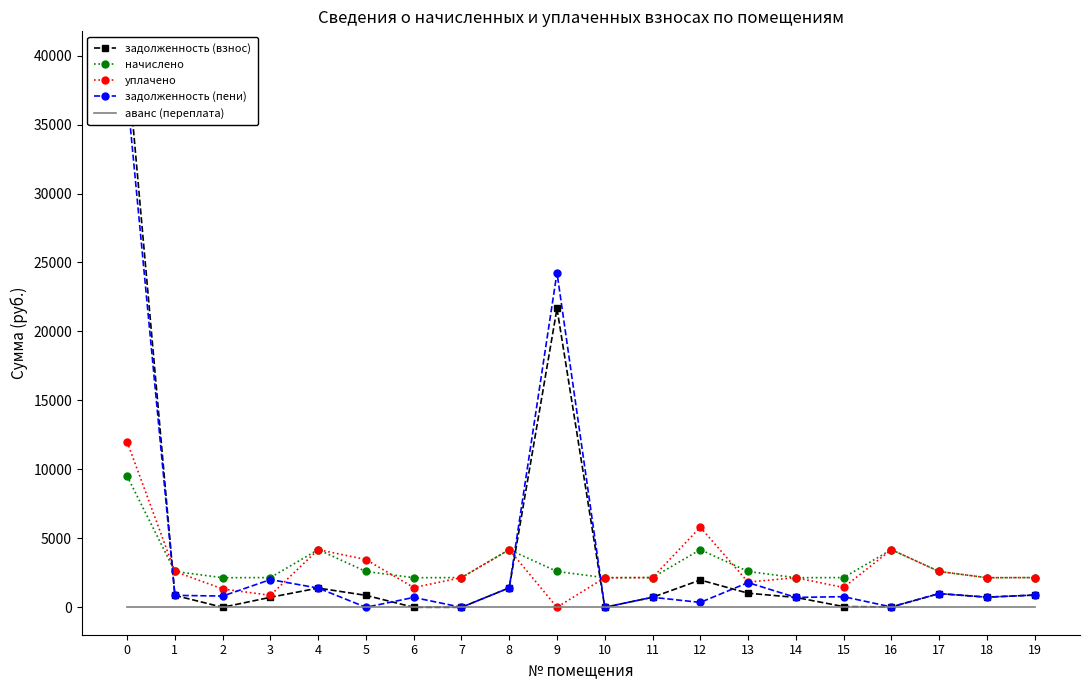

At 16, list the series in order from largest to smallest.

начислено, уплачено, задолженность (взнос), задолженность (пени), аванс (переплата)